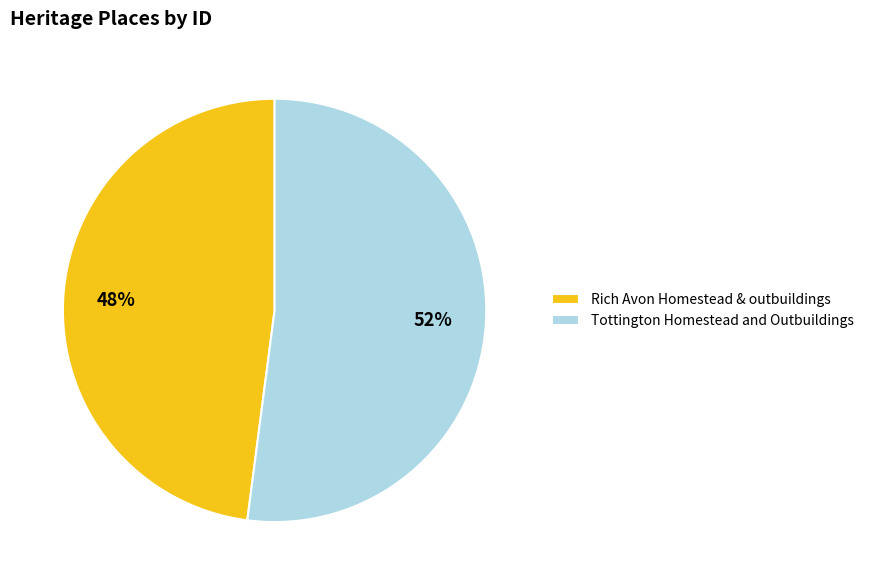

Rank the categories by value from highest to lowest.

Tottington Homestead and Outbuildings, Rich Avon Homestead & outbuildings